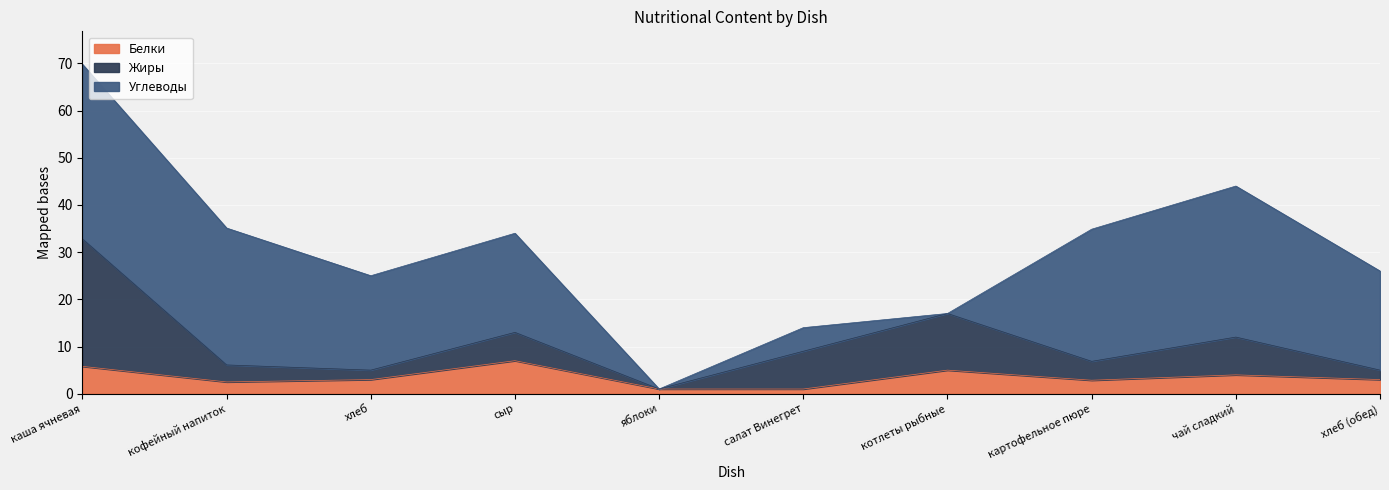

The Белки series shows 5.8 at каша ячневая. True or false?

True